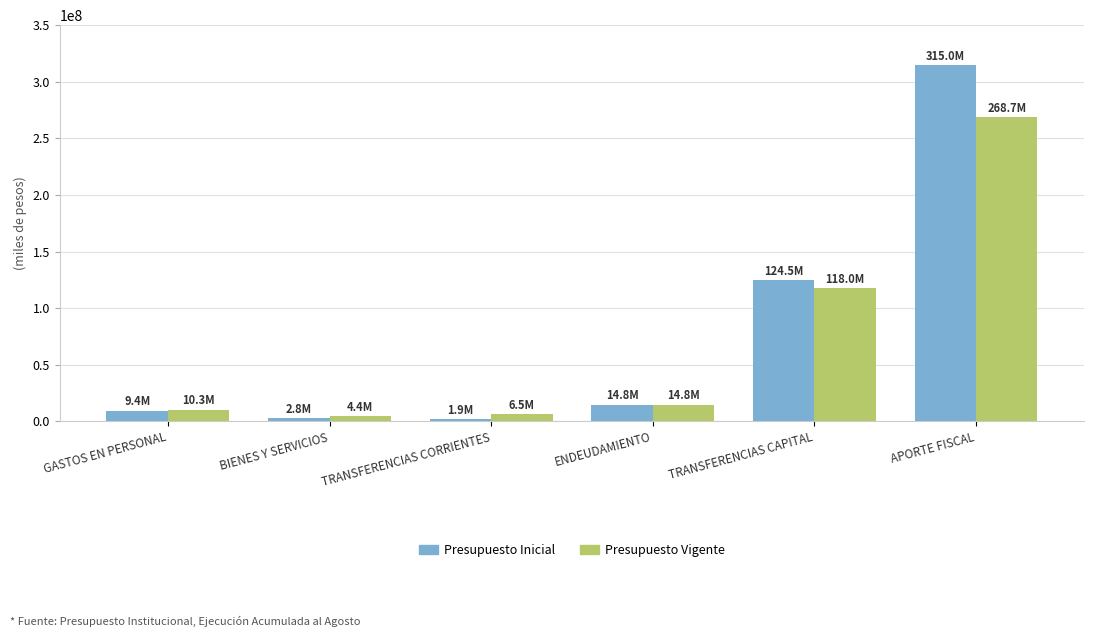

What is the sum of the Presupuesto Inicial values at ENDEUDAMIENTO and TRANSFERENCIAS CAPITAL?

139326206